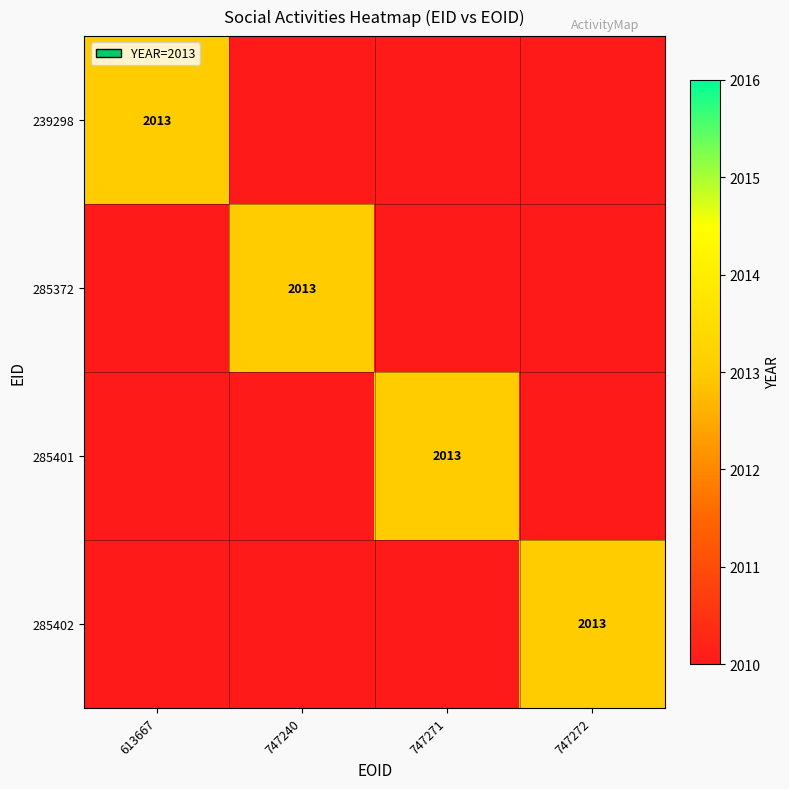

Rank the series by their maximum value, from lowest to highest.

239298, 285372, 285401, 285402